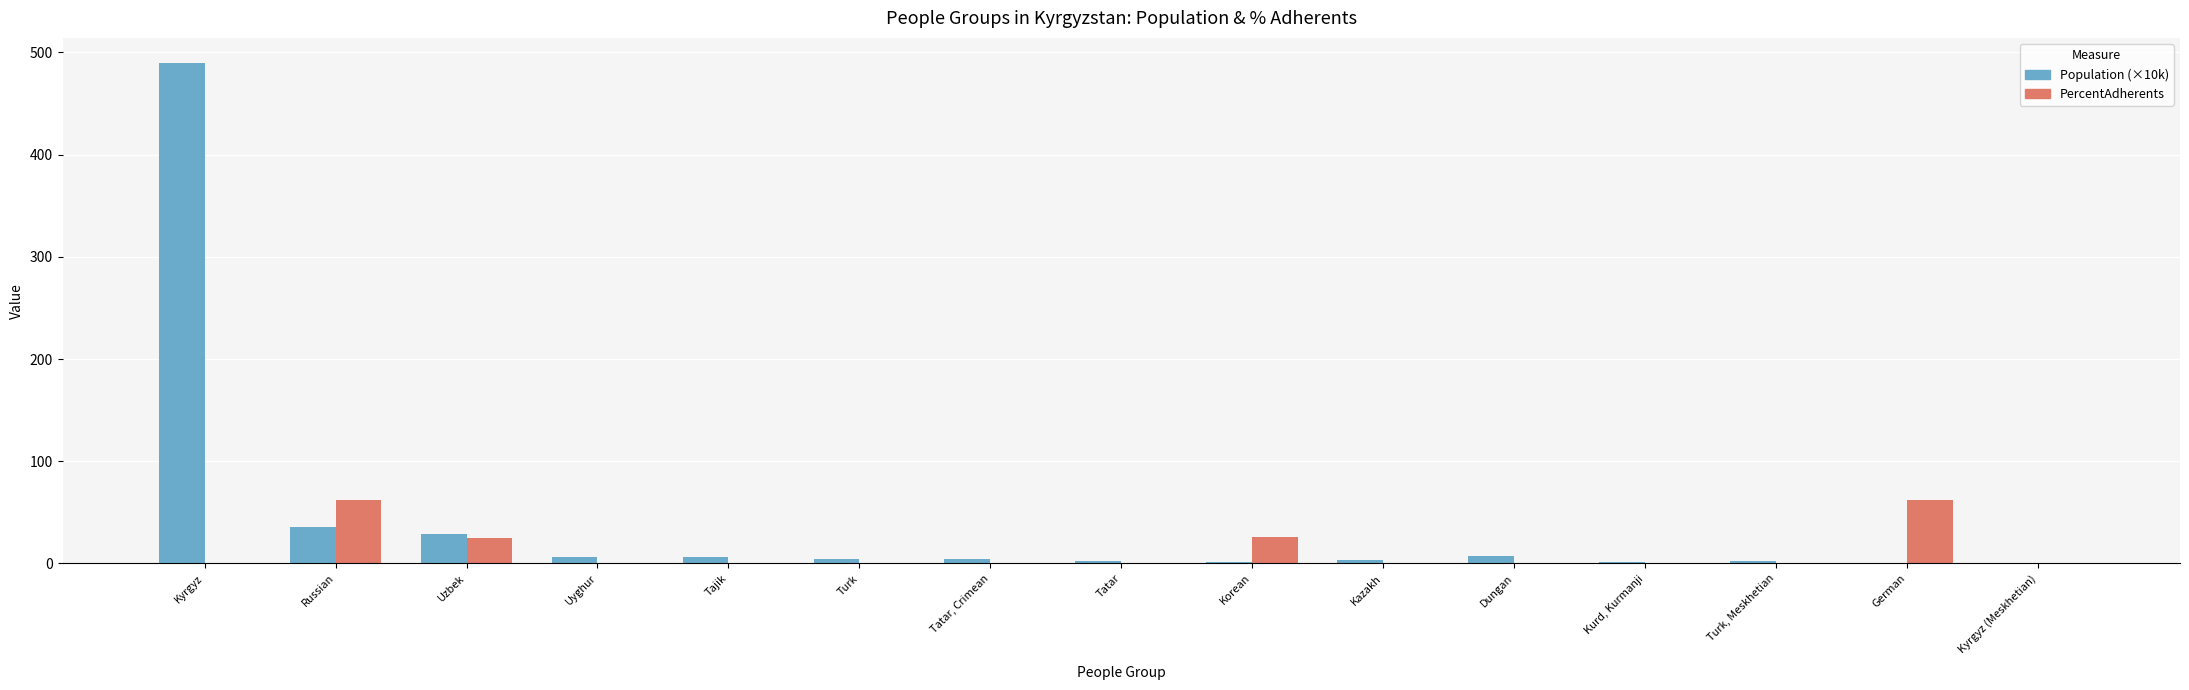

The PercentAdherents series shows -30.8 at Kyrgyz (Meskhetian). True or false?

False